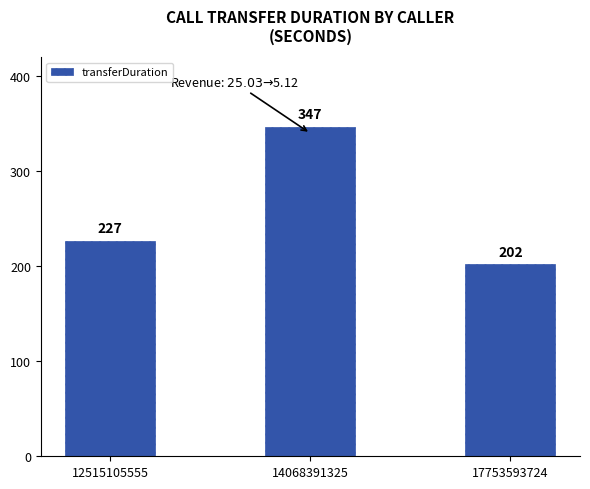

Count the number of categories in the chart.

3